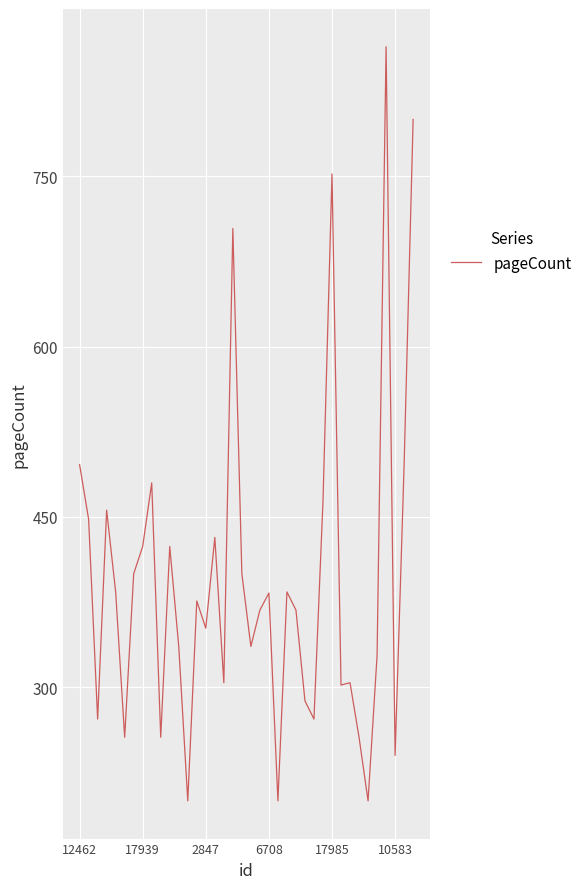

What is the minimum value shown in the chart?

200